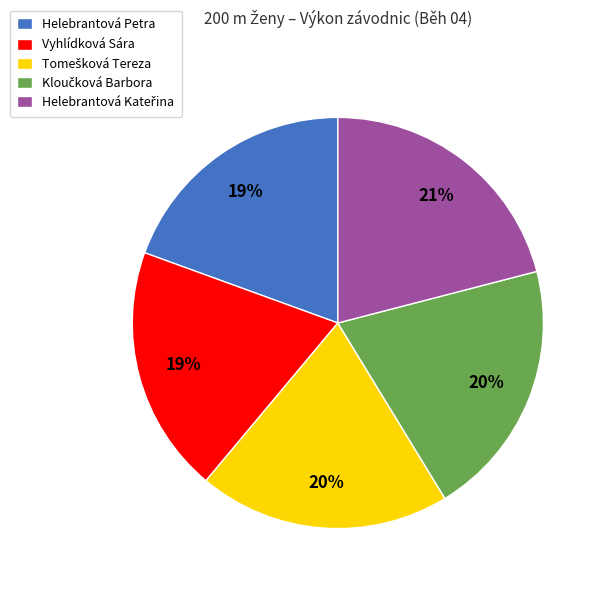

To the nearest percent, what is the average slice percentage?

20%